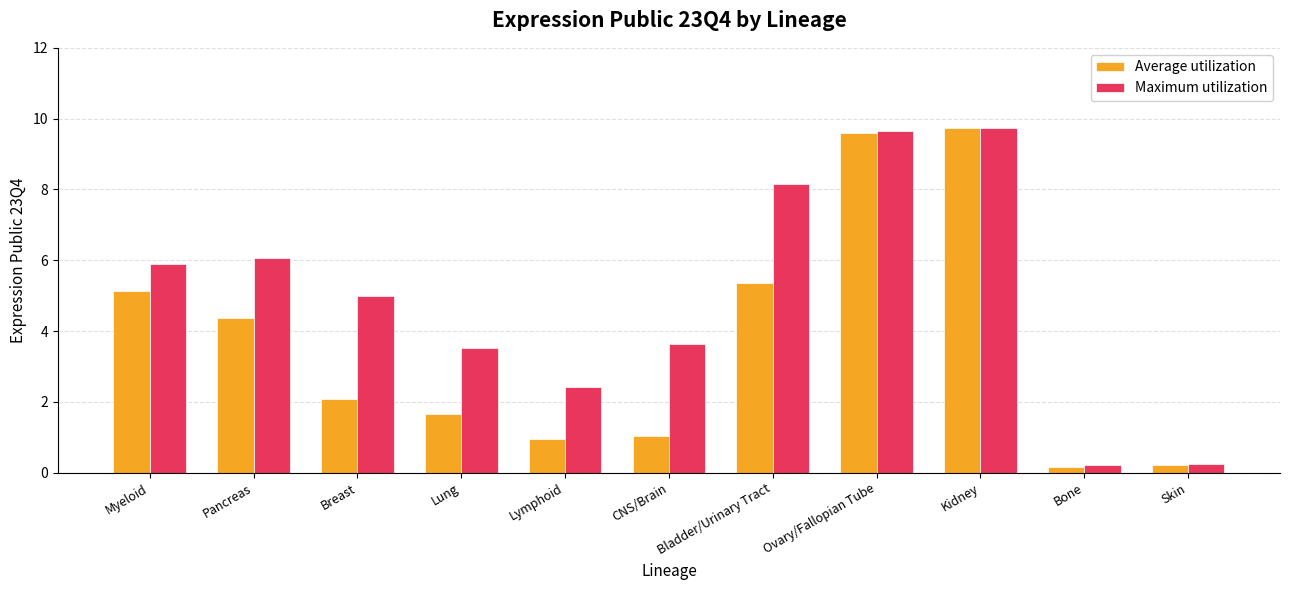

Does the chart contain any negative values?

No